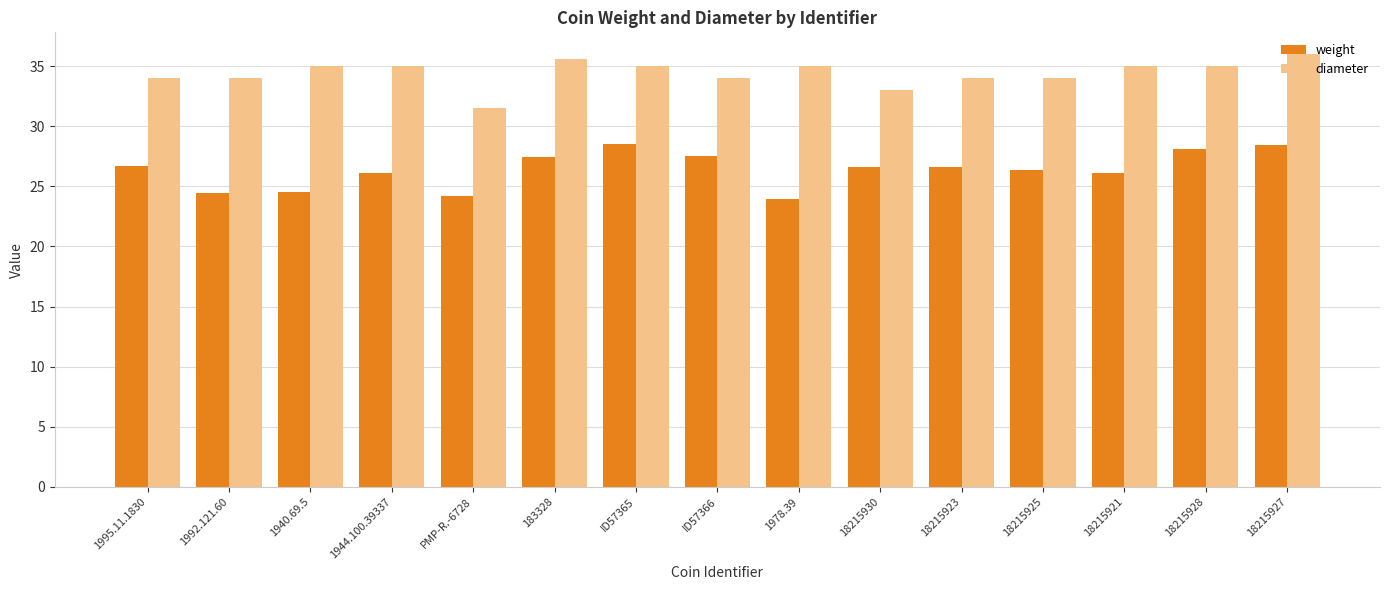

How many data points does each series have?

15